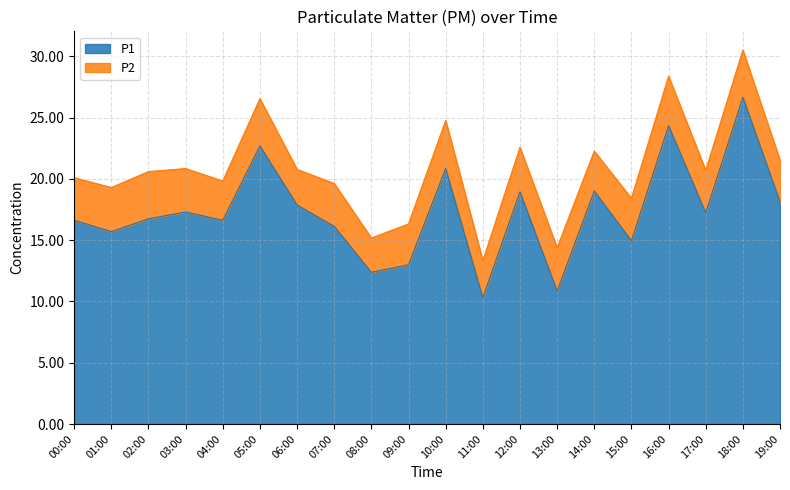

True or false: the data shows 10.4 at 15:00.

False